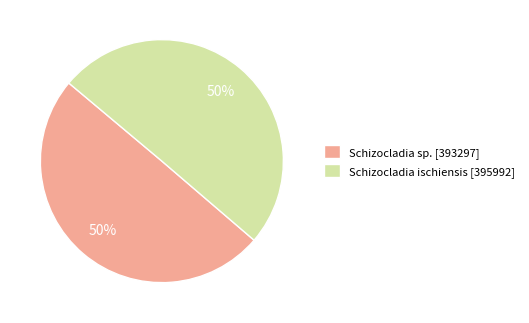

To the nearest percent, what is the average slice percentage?

50%